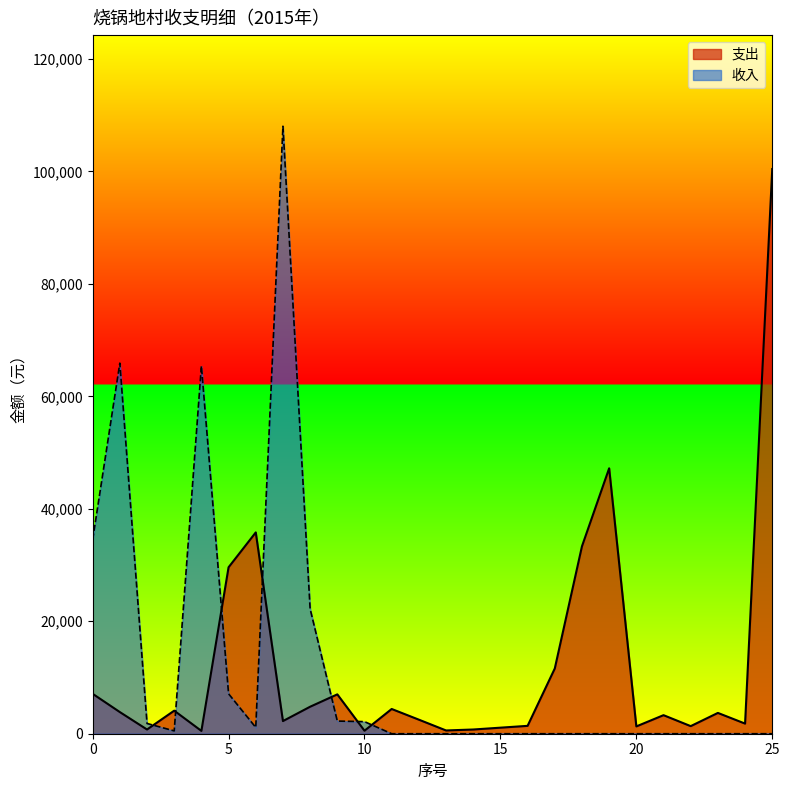

How many values exceed 3700?

12